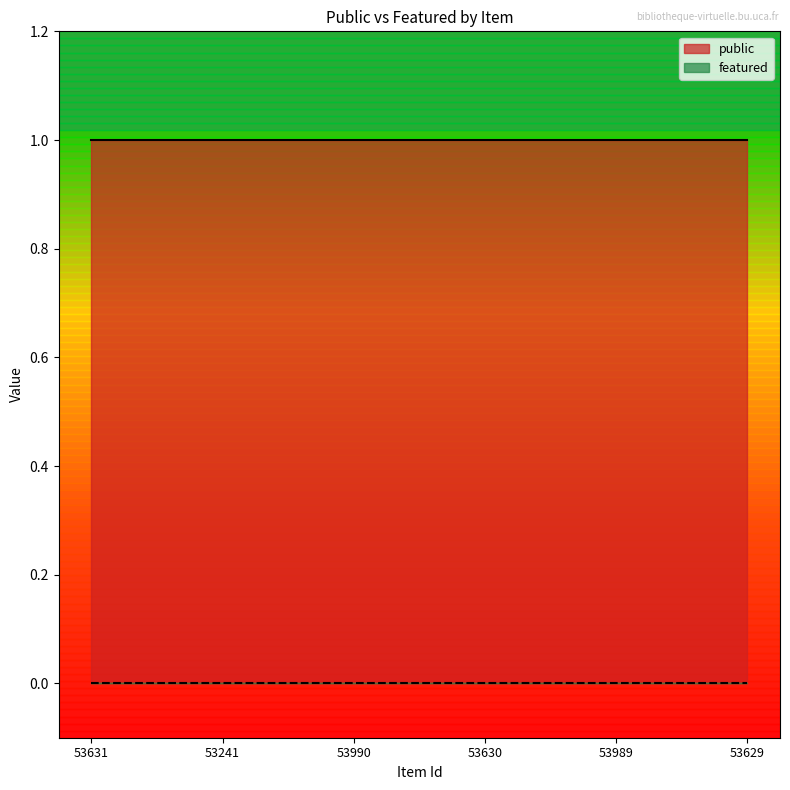

Reading left to right, what are all the values shown in this chart?

public: 1	1	1	1	1	1
featured: 0	0	0	0	0	0